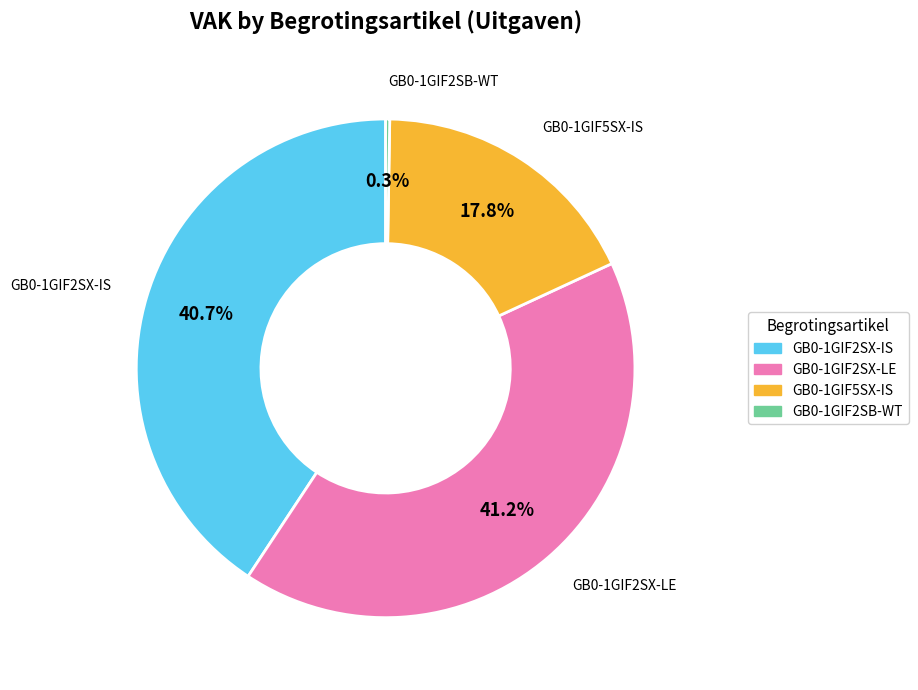

Between GB0-1GIF2SX-LE and GB0-1GIF5SX-IS, which is larger?

GB0-1GIF2SX-LE